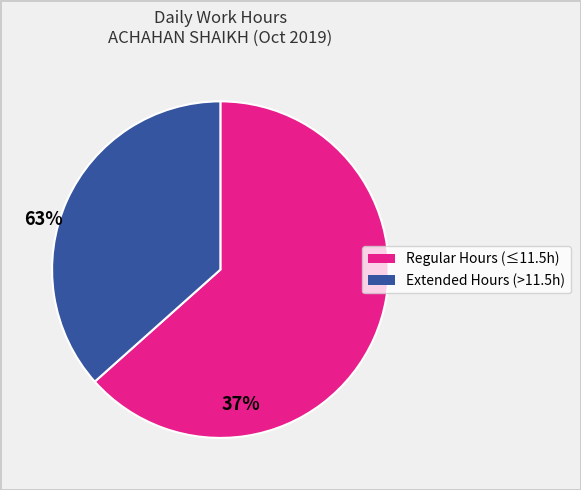

Does any single category account for the majority?

Yes